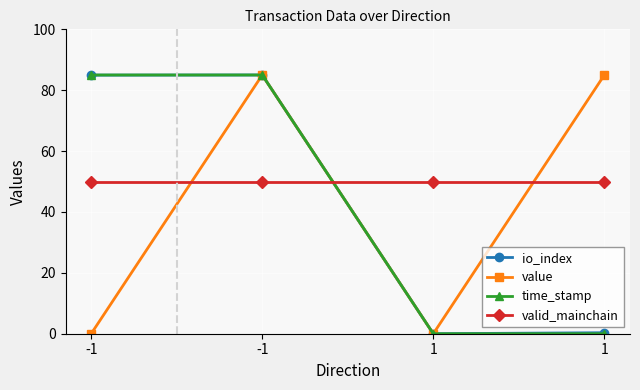

What is the average value of the valid_mainchain series?

50.0